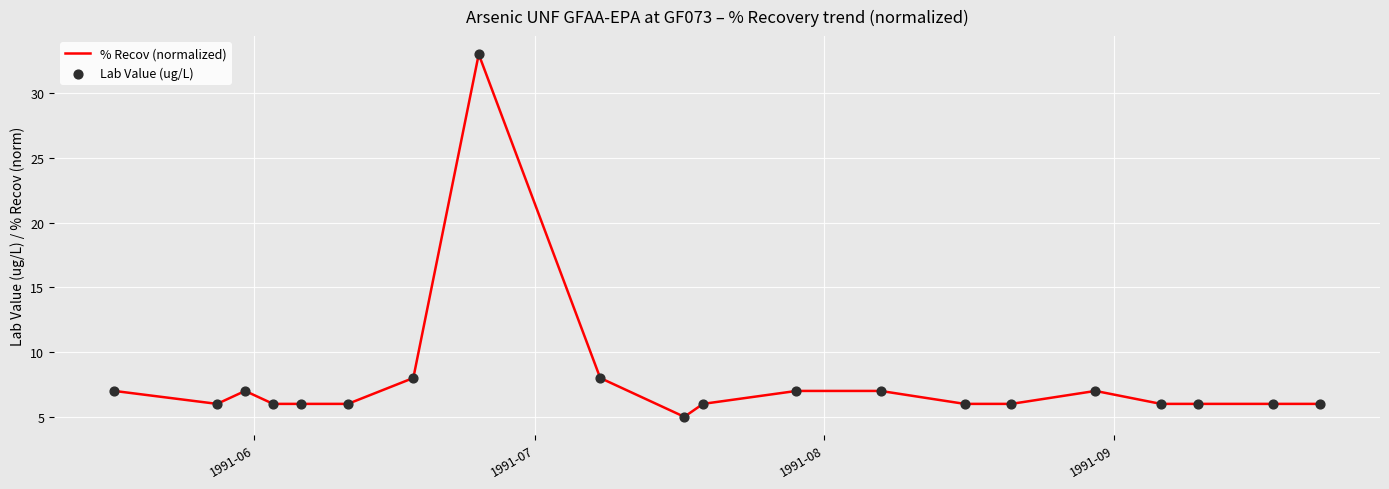

What is the difference between the maximum and minimum values?

28.0